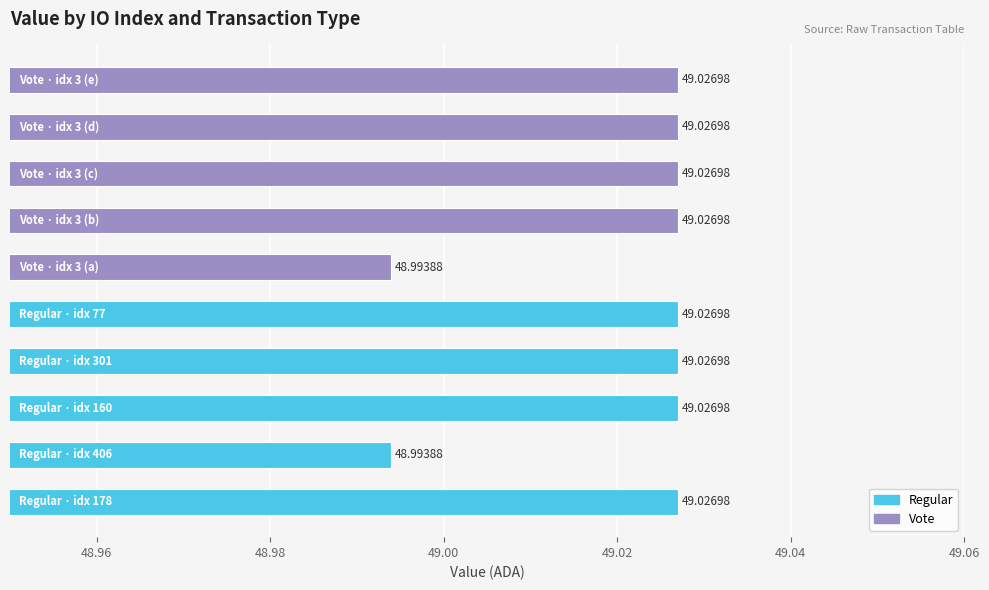

What is the average value?

49.0